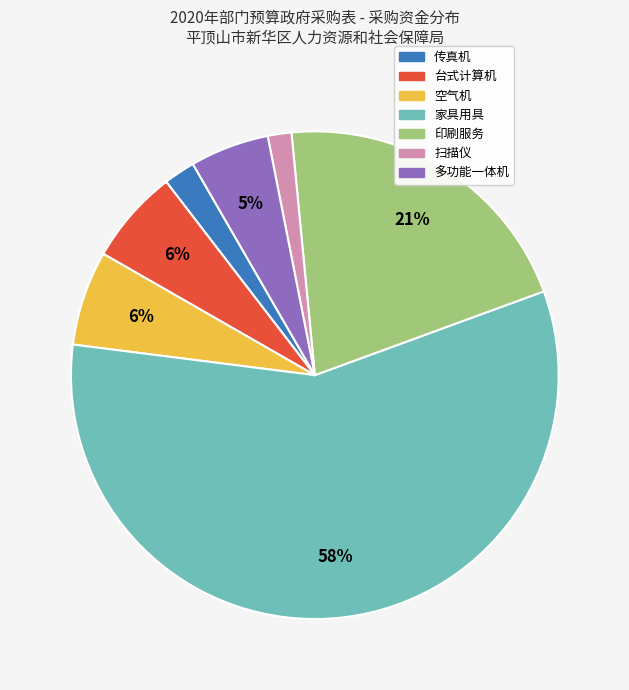

Is 家具用具 the majority of the pie?

Yes